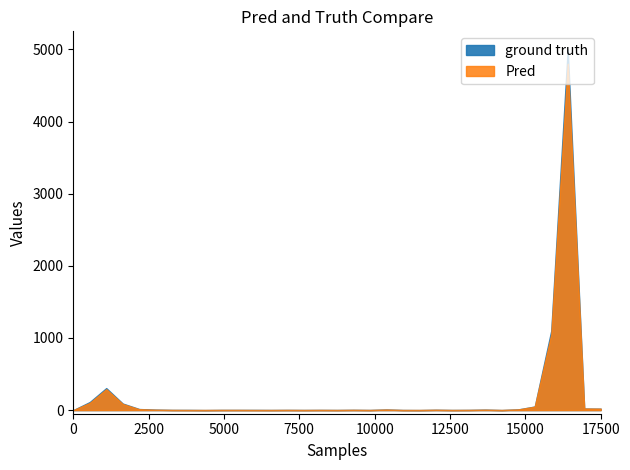

True or false: ground truth has a value of -3484 at 8.

False